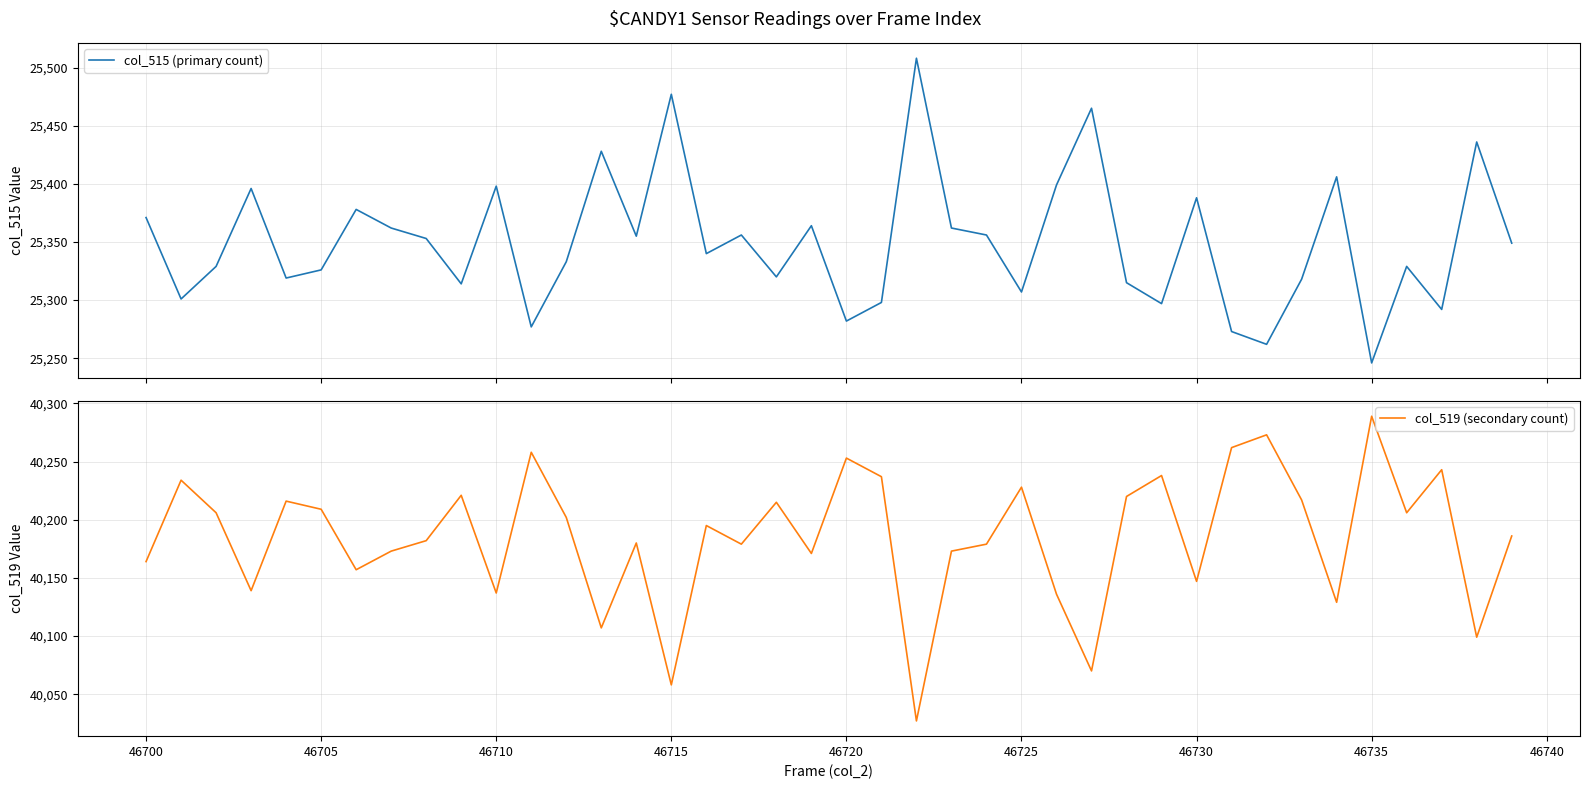

Rank the series by their maximum value, from lowest to highest.

col_515 (primary count), col_519 (secondary count)